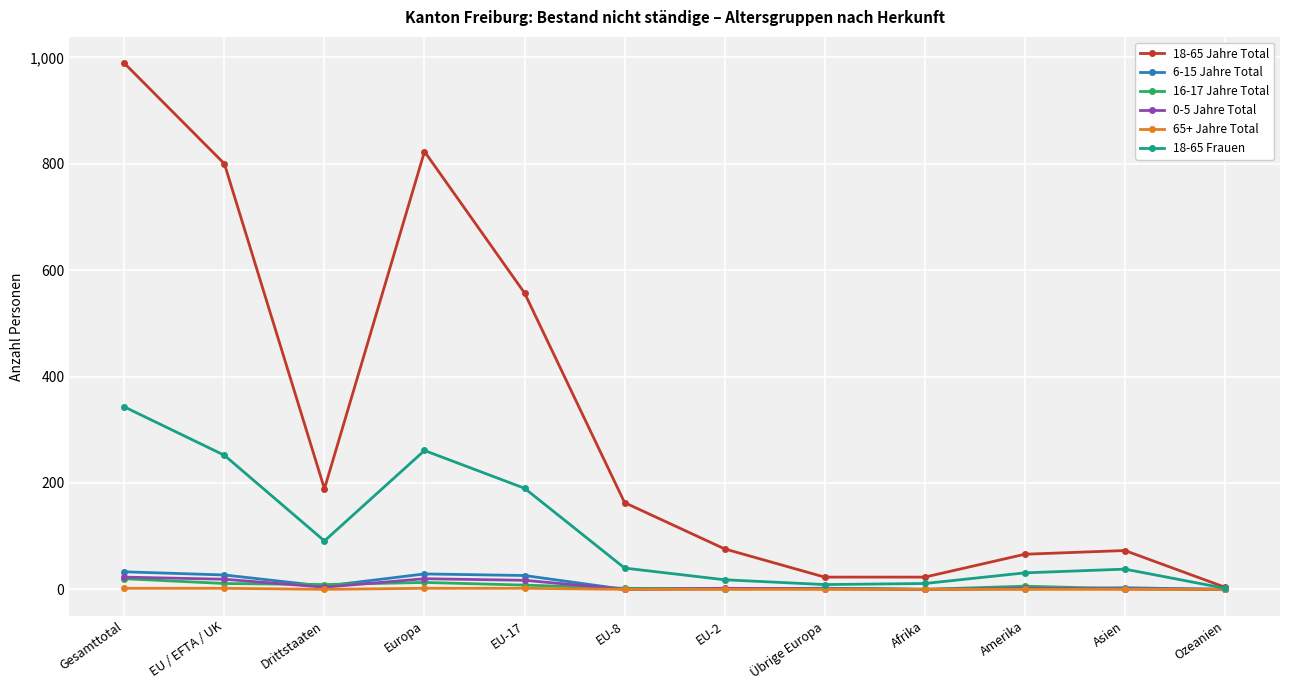

What is the label of the 9th point from the left?

Afrika